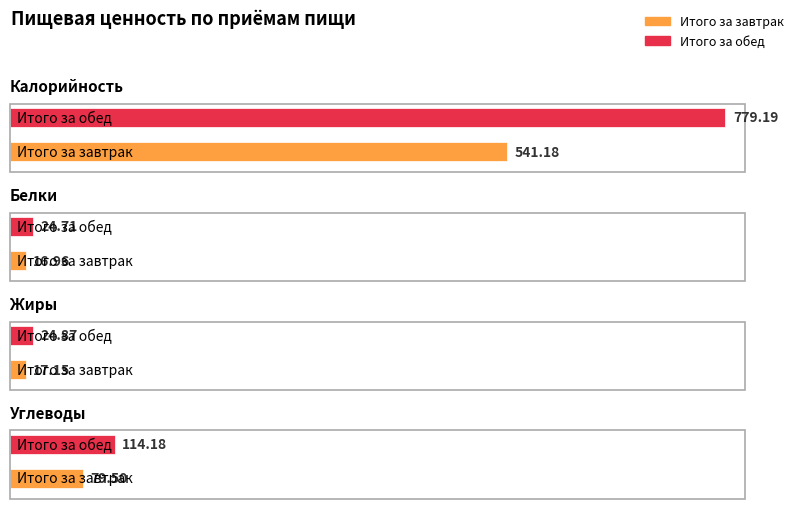

Is it true that Калорийность equals 714.4 at Итого за завтрак?

False